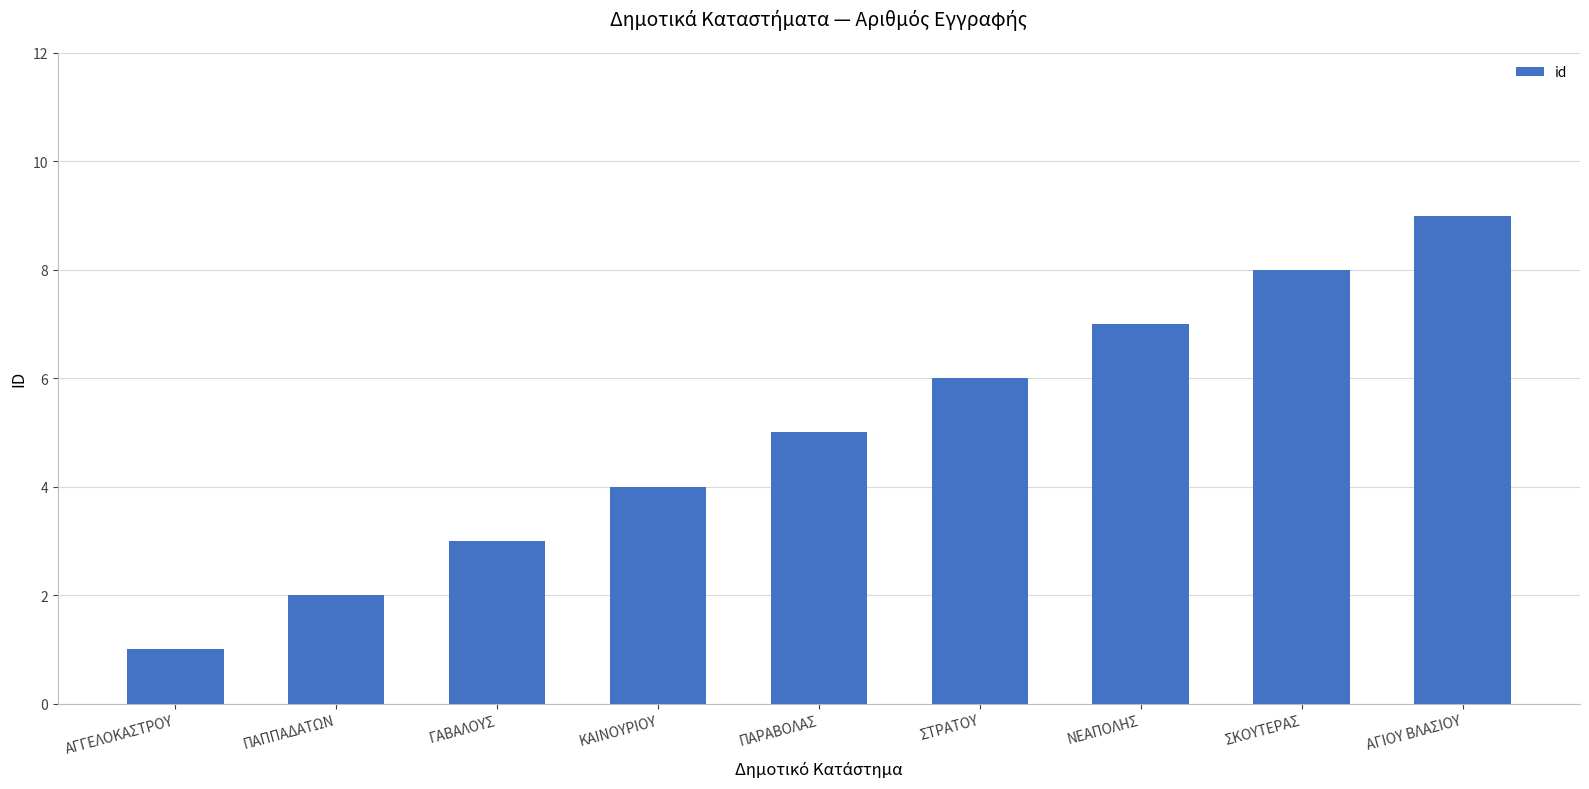

What position from the right is ΠΑΡΑΒΟΛΑΣ?

5